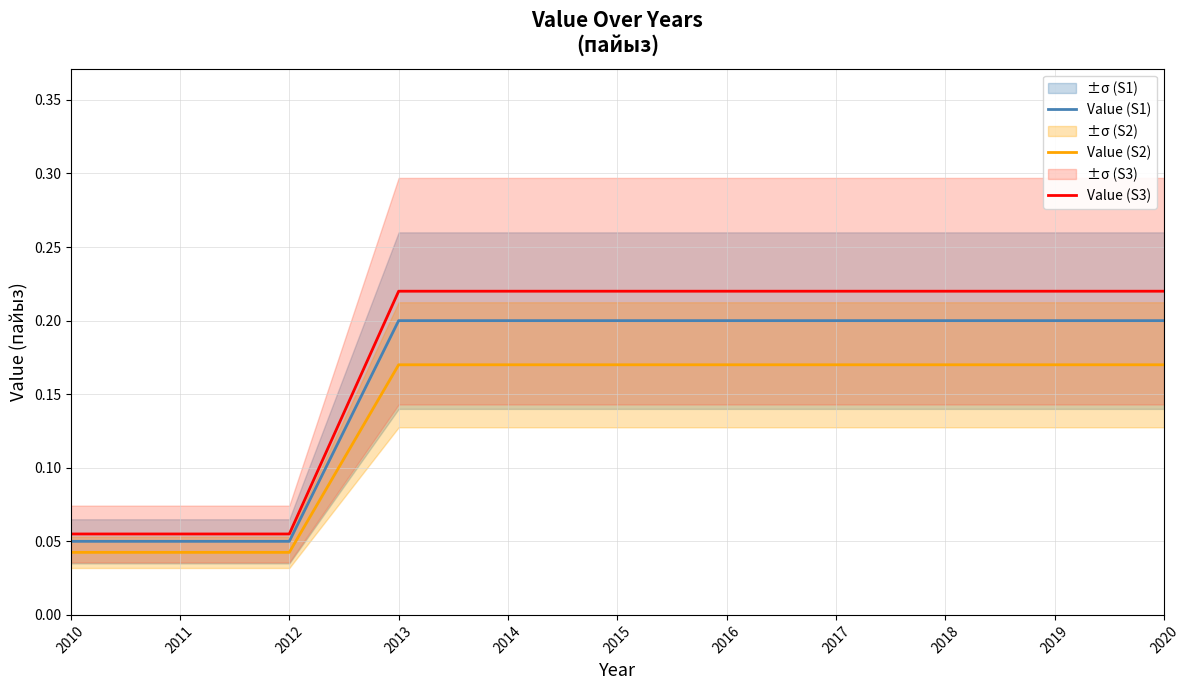

Count the number of data series in this chart.

3